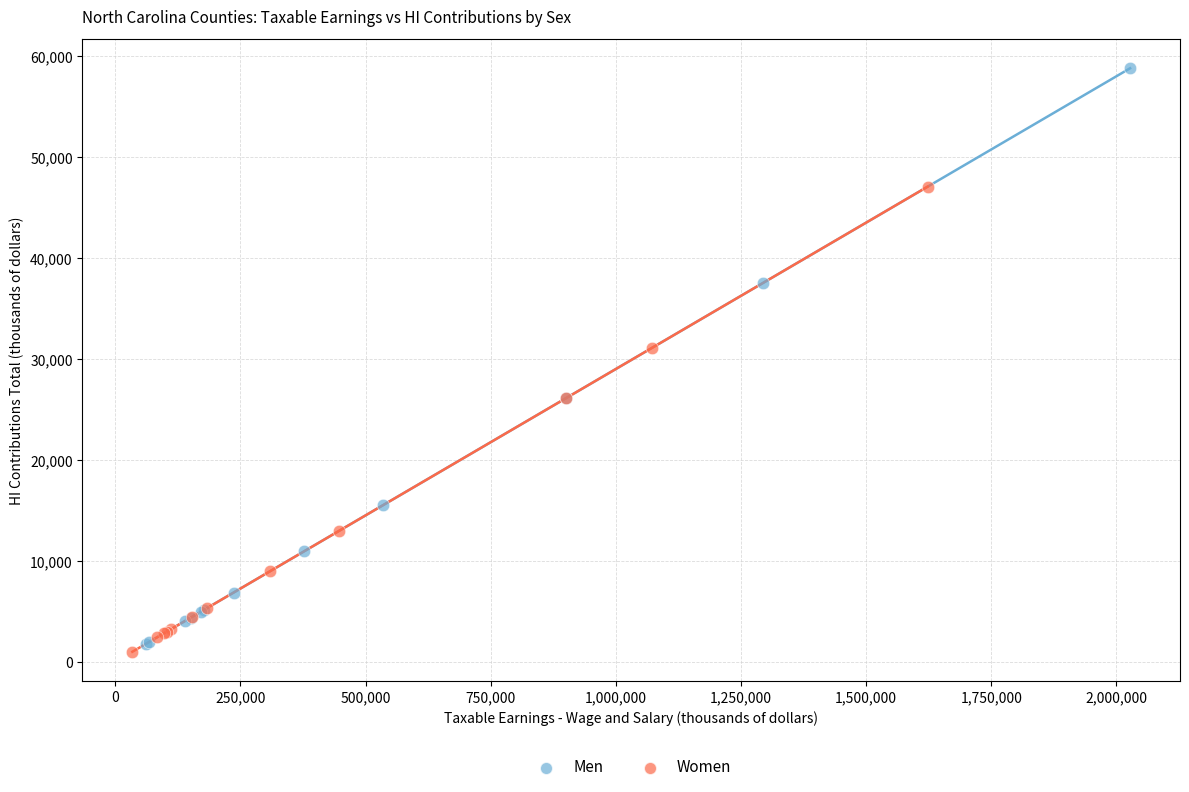

Which series reaches the maximum Y coordinate?

Men